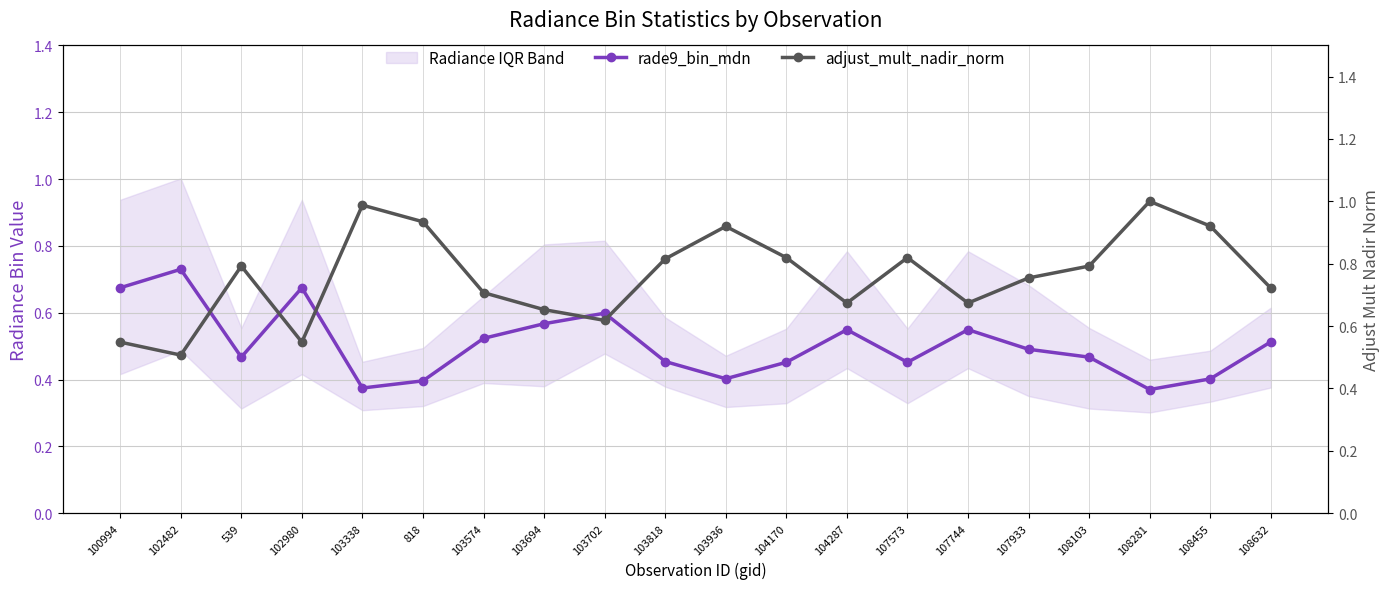

List the labels in order of adjust_mult_nadir_norm value, smallest first.

102482, 100994, 102980, 103702, 103694, 104287, 107744, 103574, 108632, 107933, 539, 108103, 103818, 104170, 107573, 103936, 108455, 818, 103338, 108281